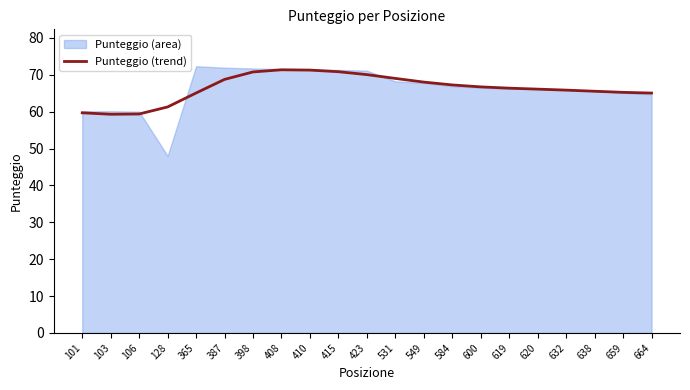

Reading right to left, list all the values displayed in this chart.

65.0	65.2	65.5	65.8	66.1	66.4	66.7	67.2	68.0	69.0	70.0	70.8	71.3	71.3	70.8	68.7	65.0	61.3	59.4	59.3	59.7